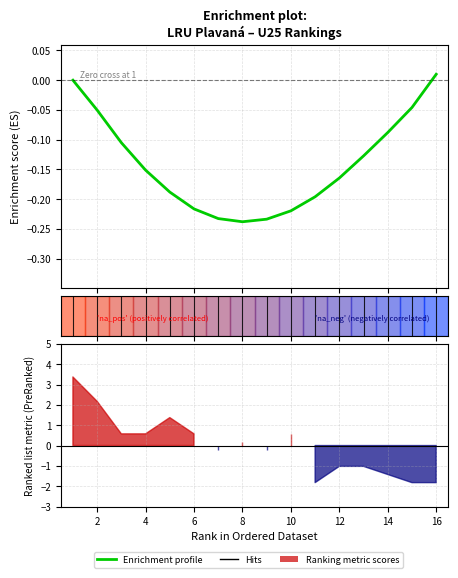

How many lines are shown in the chart?

1